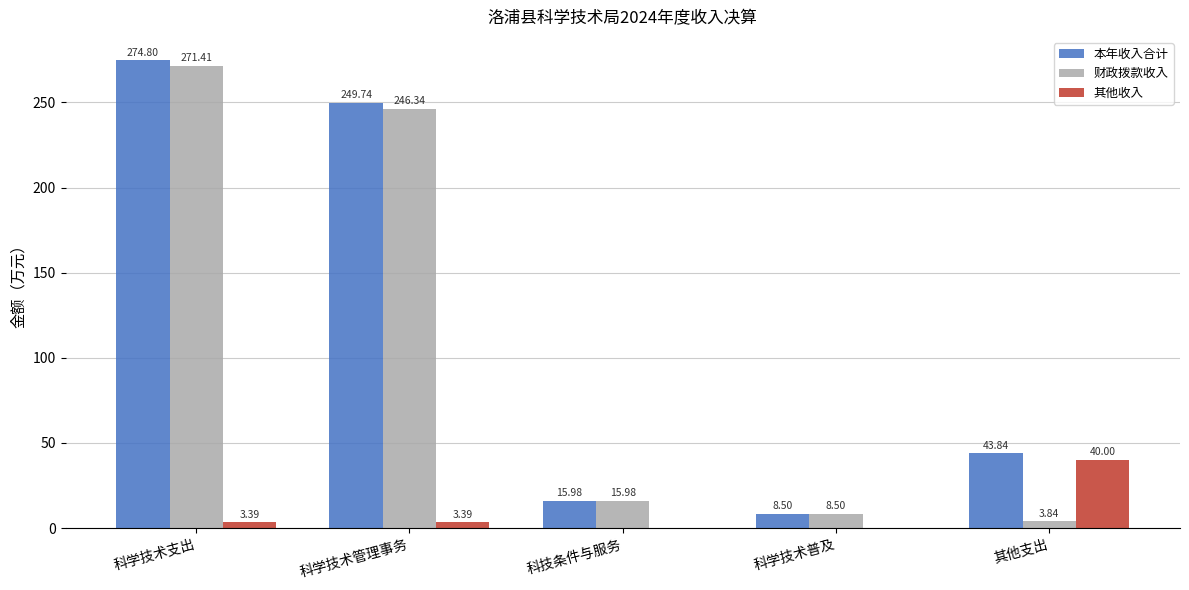

Where is 财政拨款收入 nearest to the value 137?

科学技术管理事务